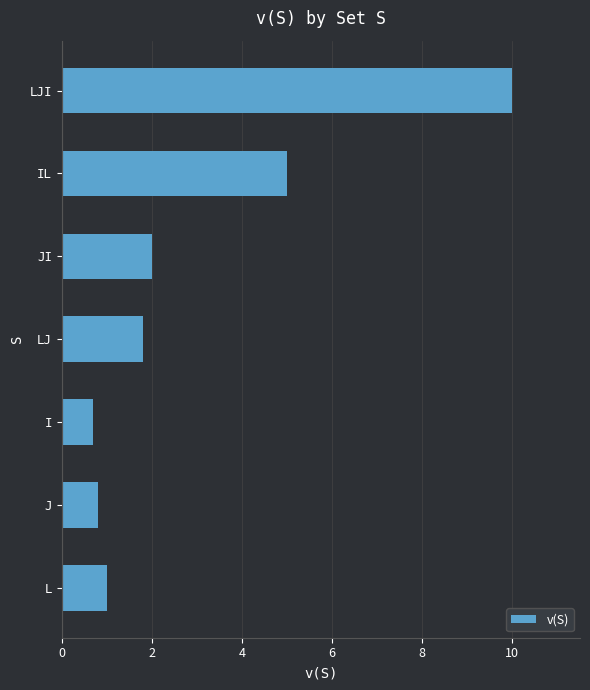

Reading bottom to top, what are all the values shown in this chart?

L=1.0	J=0.8	I=0.7	LJ=1.8	JI=2.0	IL=5.0	LJI=10.0